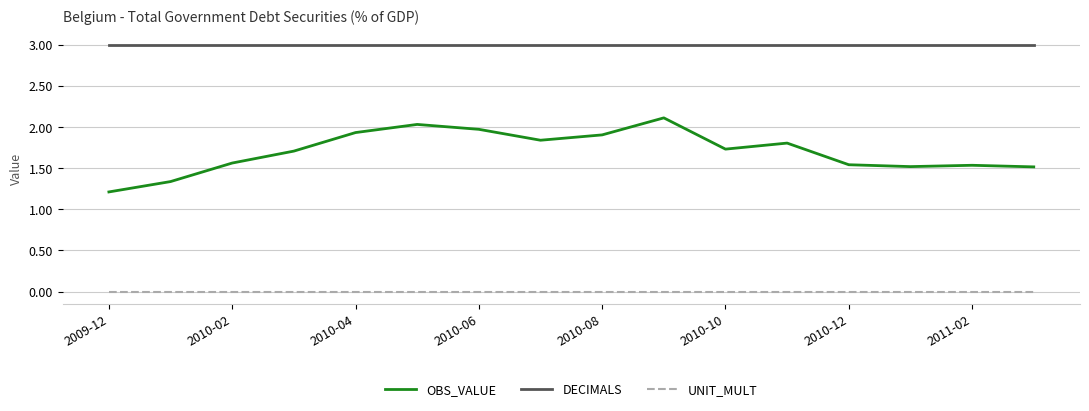

Which series has the largest total across all categories?

DECIMALS